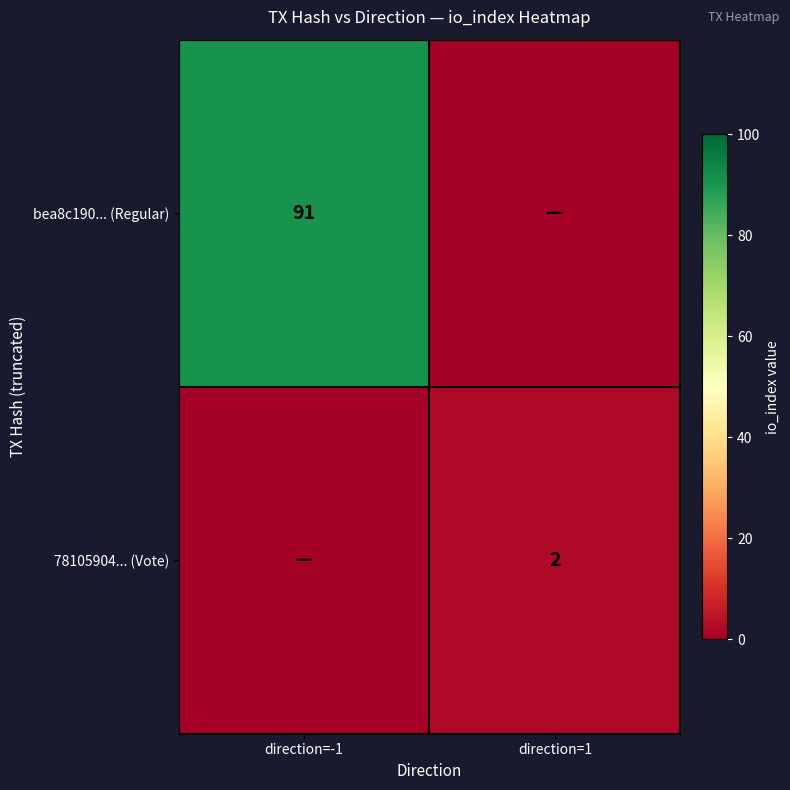

True or false: bea8c190... (Regular) has a value of 147 at direction=-1.

False